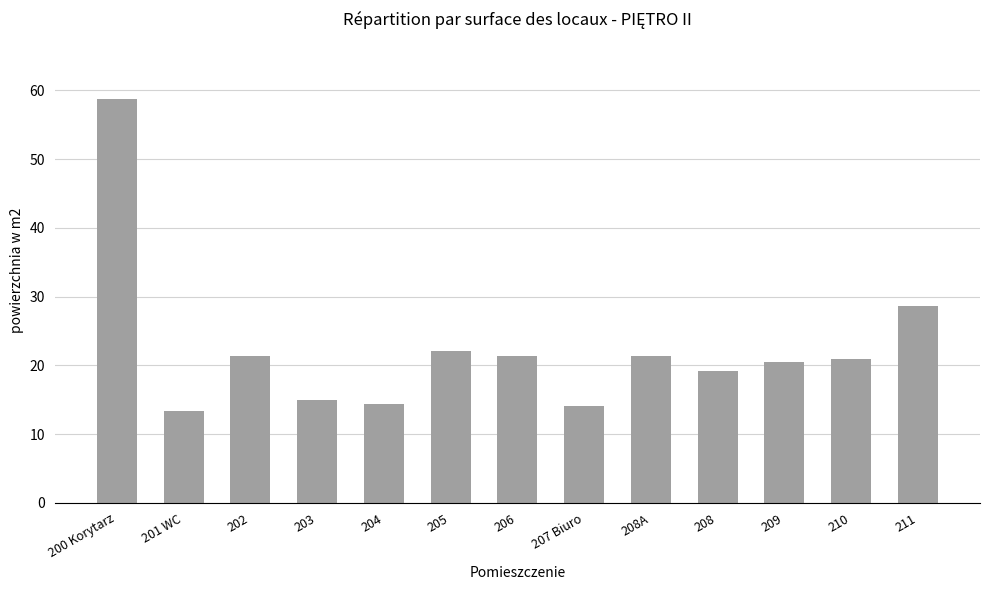

True or false: the data shows 8.2 at 202.

False